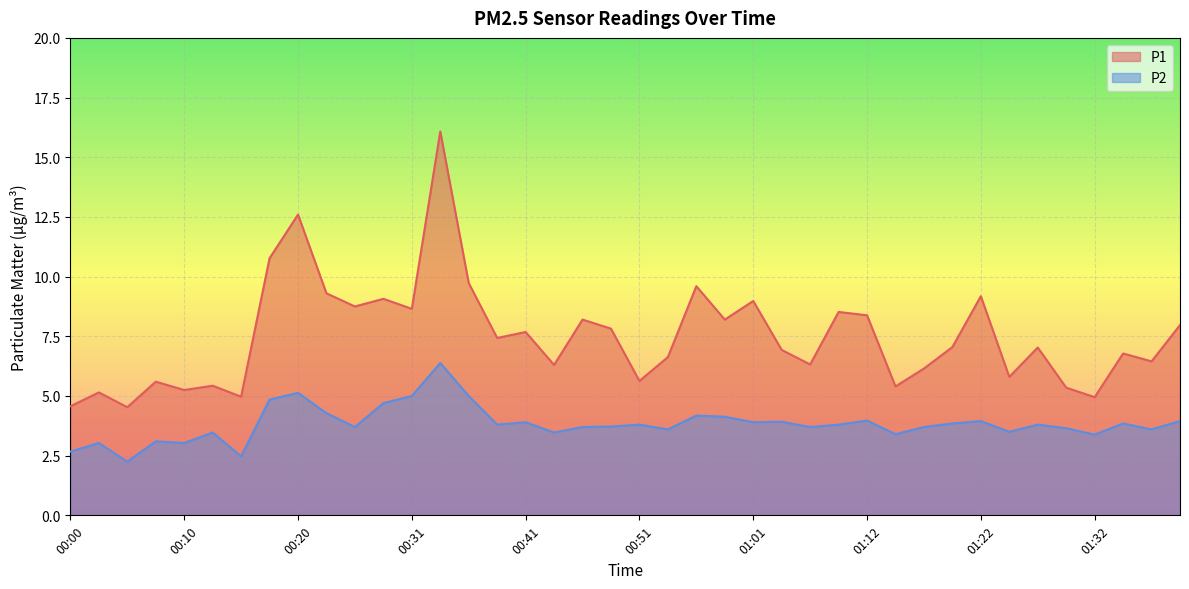

Which series has the widest spread of values?

P1